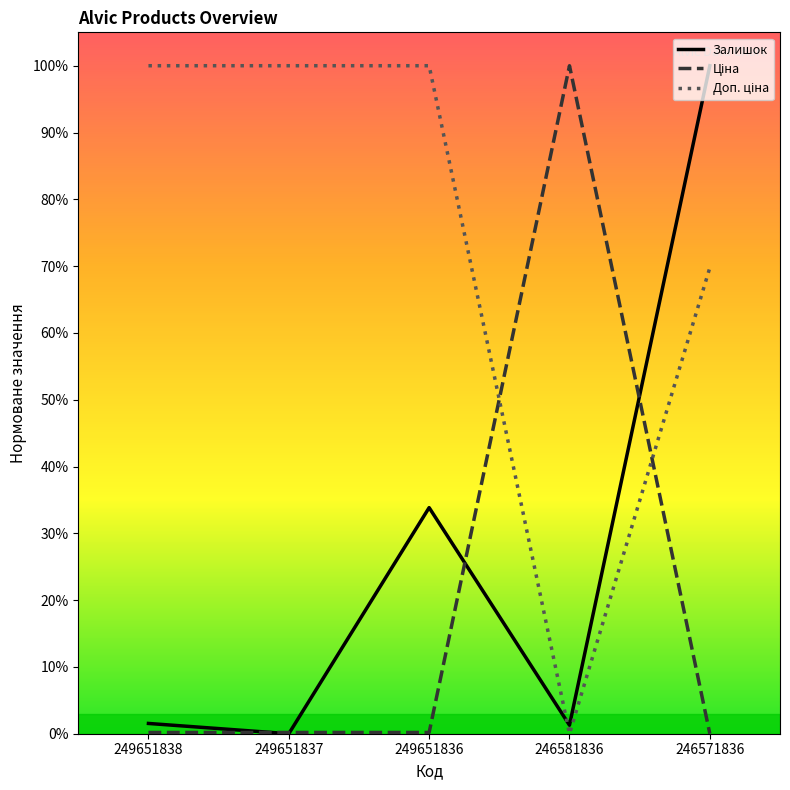

Does the chart display data point markers on the line(s)?

No